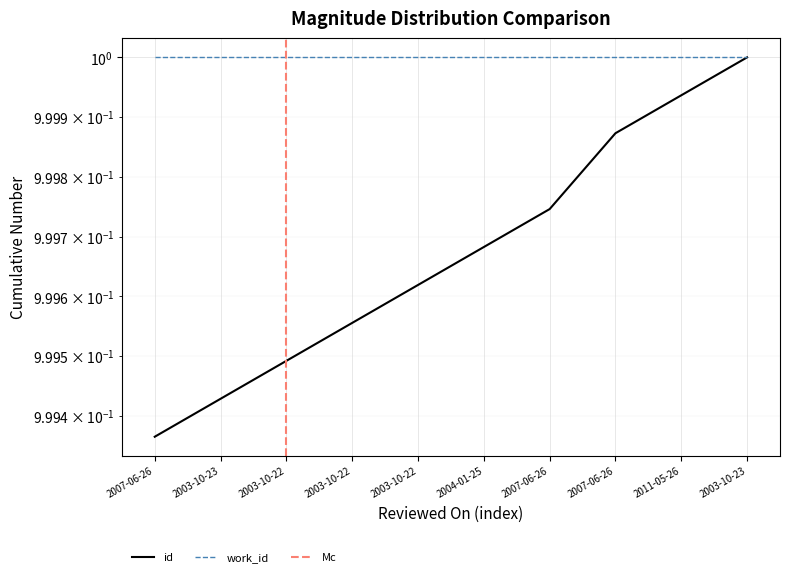

Read the value at 2007-06-26.

1.0